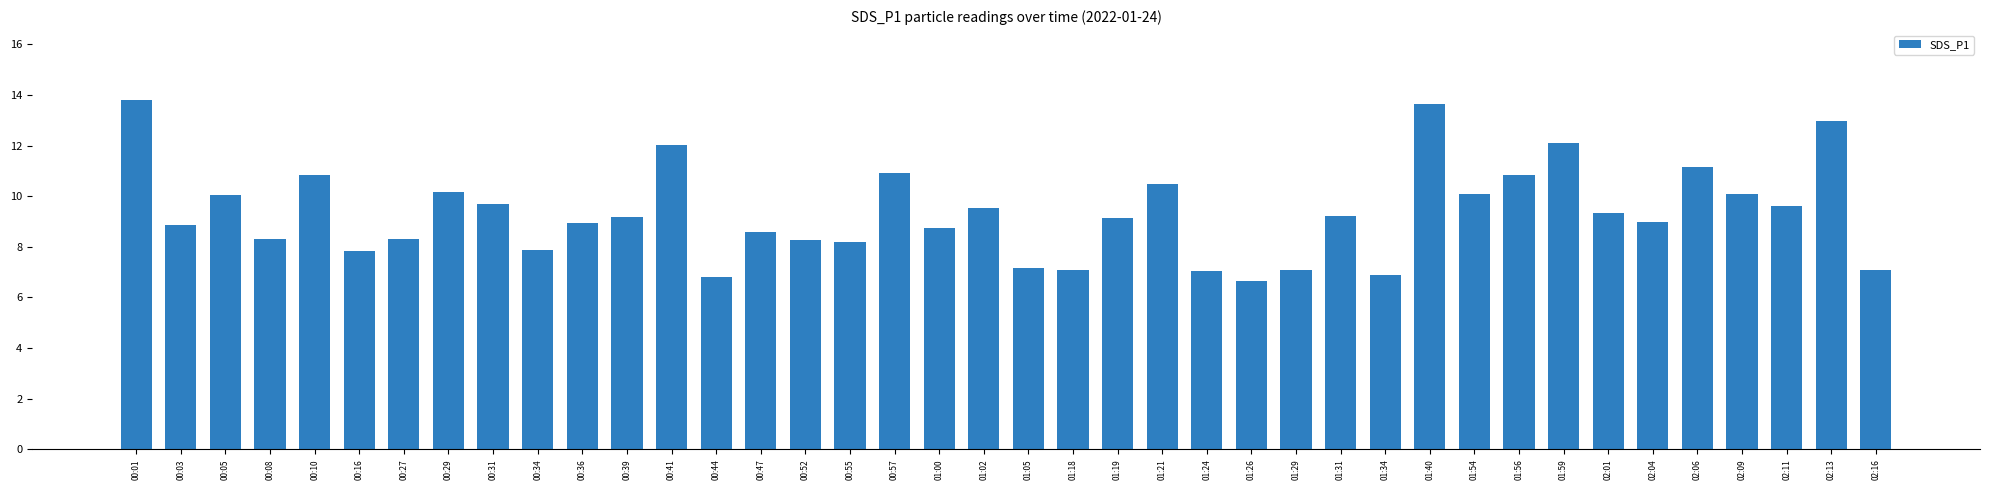

The value at 00:08 is 5.7. True or false?

False